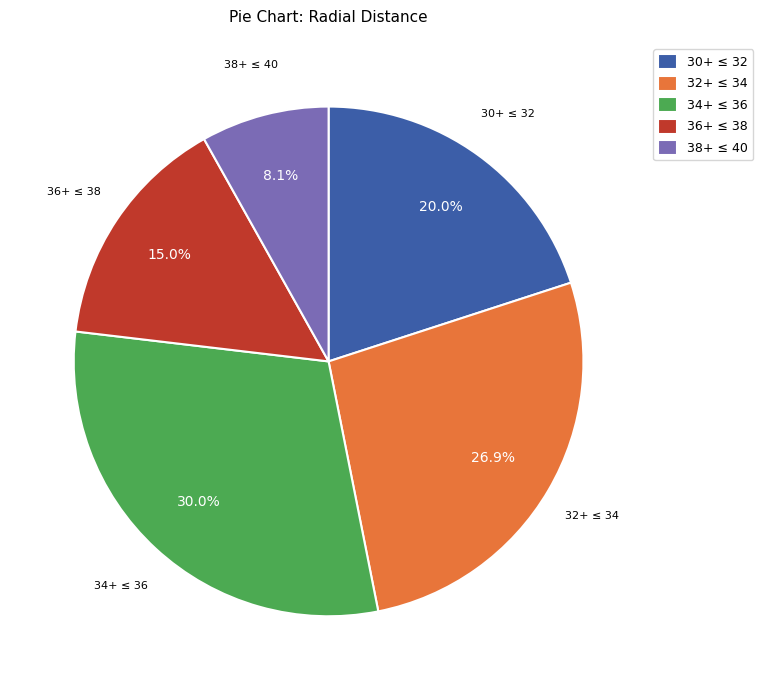

Do 30+ ≤ 32 and 32+ ≤ 34 together represent more than half of the pie?

No